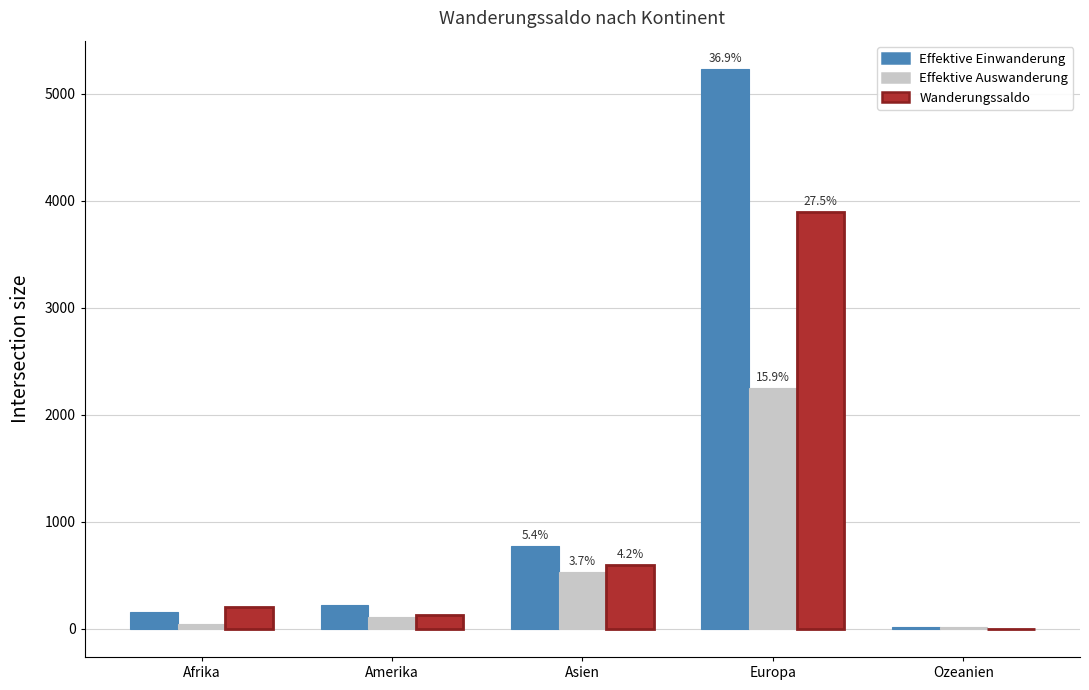

The Effektive Auswanderung series shows 16 at Ozeanien. True or false?

True